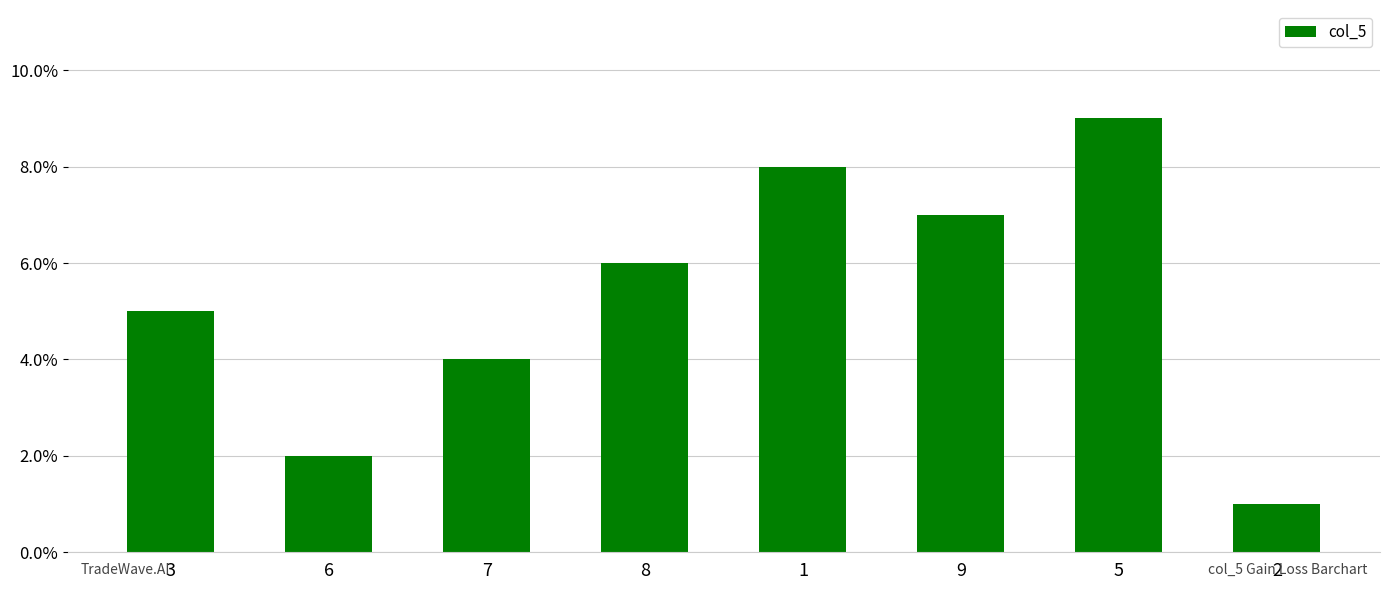

Where is the data nearest to the value 5?

3